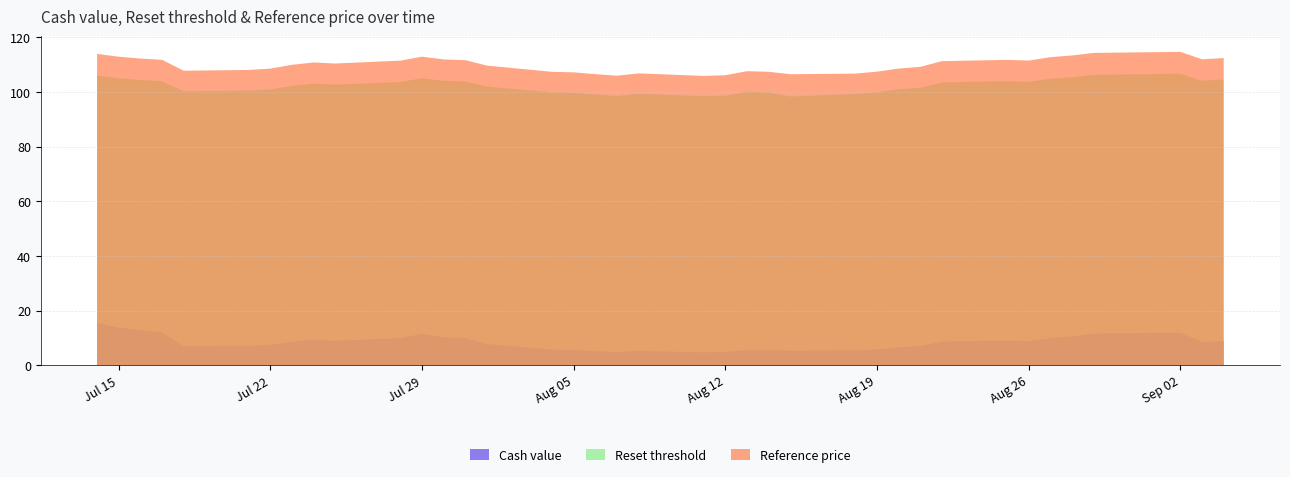

Reading left to right, list all the values displayed in this chart.

Cash value: 2025-07-14=15.5	2025-07-15=13.8	2025-07-16=12.8	2025-07-17=12.1	2025-07-18=7.0	2025-07-21=7.1	2025-07-22=7.5	2025-07-23=8.6	2025-07-24=9.4	2025-07-25=9.0	2025-07-28=10.0	2025-07-29=11.5	2025-07-30=10.3	2025-07-31=9.9	2025-08-01=7.8	2025-08-04=5.8	2025-08-05=5.7	2025-08-06=5.2	2025-08-07=4.9	2025-08-08=5.3	2025-08-11=4.7	2025-08-12=4.9	2025-08-13=5.7	2025-08-14=5.5	2025-08-15=5.4	2025-08-18=5.5	2025-08-19=5.9	2025-08-20=6.6	2025-08-21=7.1	2025-08-22=8.7	2025-08-25=9.1	2025-08-26=8.8	2025-08-27=10.0	2025-08-28=10.6	2025-08-29=11.6	2025-09-02=12.0	2025-09-03=8.5	2025-09-04=8.9
Reset threshold: 2025-07-14=105.9	2025-07-15=105.0	2025-07-16=104.4	2025-07-17=103.9	2025-07-18=100.2	2025-07-21=100.5	2025-07-22=100.9	2025-07-23=102.2	2025-07-24=103.0	2025-07-25=102.7	2025-07-28=103.7	2025-07-29=105.0	2025-07-30=104.1	2025-07-31=103.8	2025-08-01=102.0	2025-08-04=99.9	2025-08-05=99.7	2025-08-06=99.1	2025-08-07=98.5	2025-08-08=99.3	2025-08-11=98.5	2025-08-12=98.7	2025-08-13=100.1	2025-08-14=99.9	2025-08-15=98.3	2025-08-18=99.2	2025-08-19=99.9	2025-08-20=101.0	2025-08-21=101.5	2025-08-22=103.5	2025-08-25=103.9	2025-08-26=103.7	2025-08-27=104.8	2025-08-28=105.4	2025-08-29=106.3	2025-09-02=106.6	2025-09-03=104.1	2025-09-04=104.5
Reference price: 2025-07-14=113.9	2025-07-15=112.9	2025-07-16=112.2	2025-07-17=111.8	2025-07-18=107.8	2025-07-21=108.0	2025-07-22=108.5	2025-07-23=109.9	2025-07-24=110.8	2025-07-25=110.4	2025-07-28=111.5	2025-07-29=112.9	2025-07-30=111.9	2025-07-31=111.6	2025-08-01=109.6	2025-08-04=107.4	2025-08-05=107.2	2025-08-06=106.5	2025-08-07=106.0	2025-08-08=106.8	2025-08-11=105.9	2025-08-12=106.1	2025-08-13=107.6	2025-08-14=107.4	2025-08-15=106.5	2025-08-18=106.7	2025-08-19=107.4	2025-08-20=108.6	2025-08-21=109.2	2025-08-22=111.3	2025-08-25=111.7	2025-08-26=111.5	2025-08-27=112.7	2025-08-28=113.3	2025-08-29=114.3	2025-09-02=114.7	2025-09-03=112.0	2025-09-04=112.4